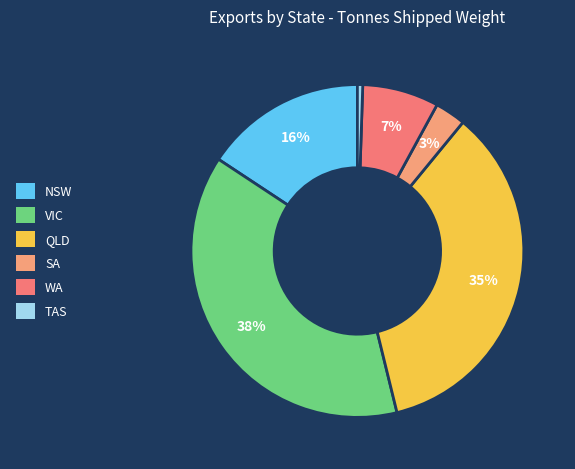

To the nearest percent, what percentage of the pie is WA?

7%